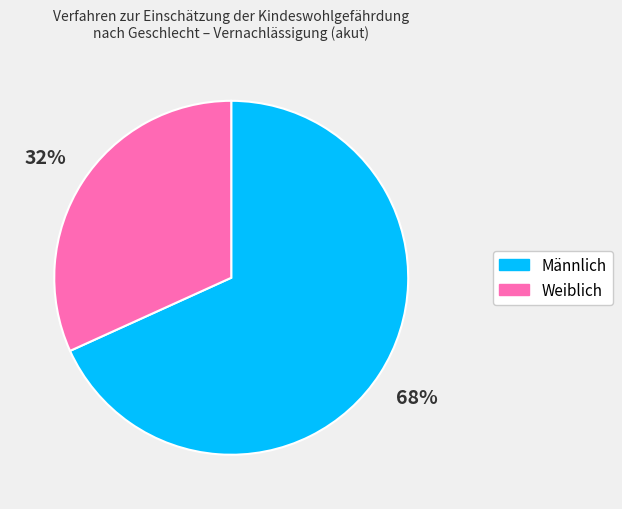

To the nearest percent, what is the difference between the largest and smallest slice percentages?

36%